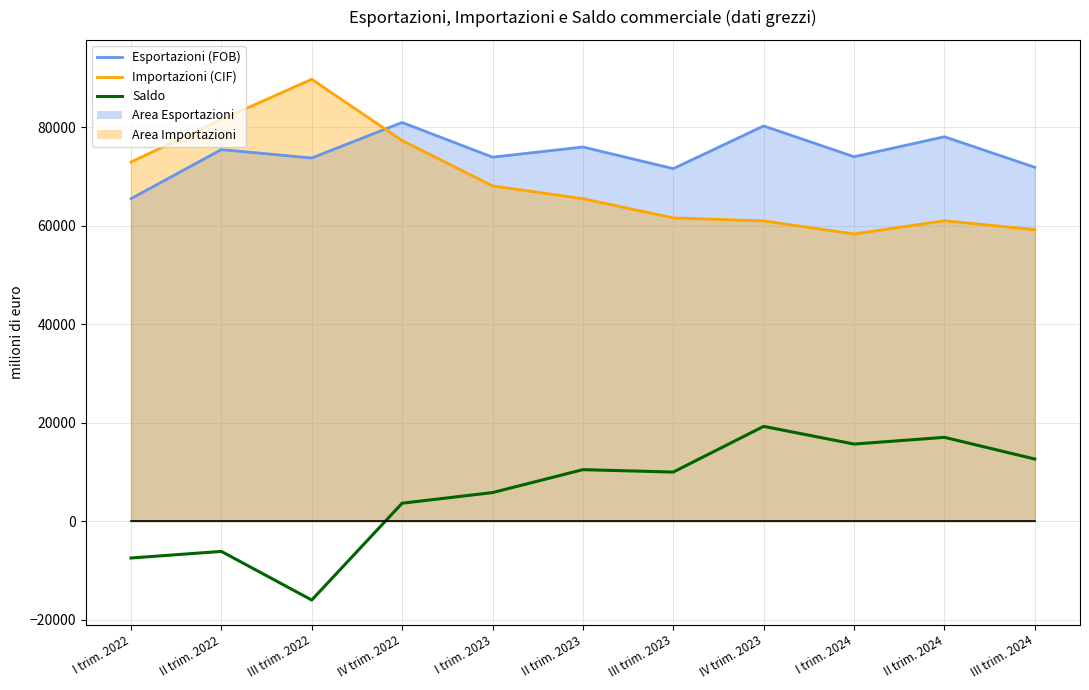

At which label is the value closest to 1649?

IV trim. 2022